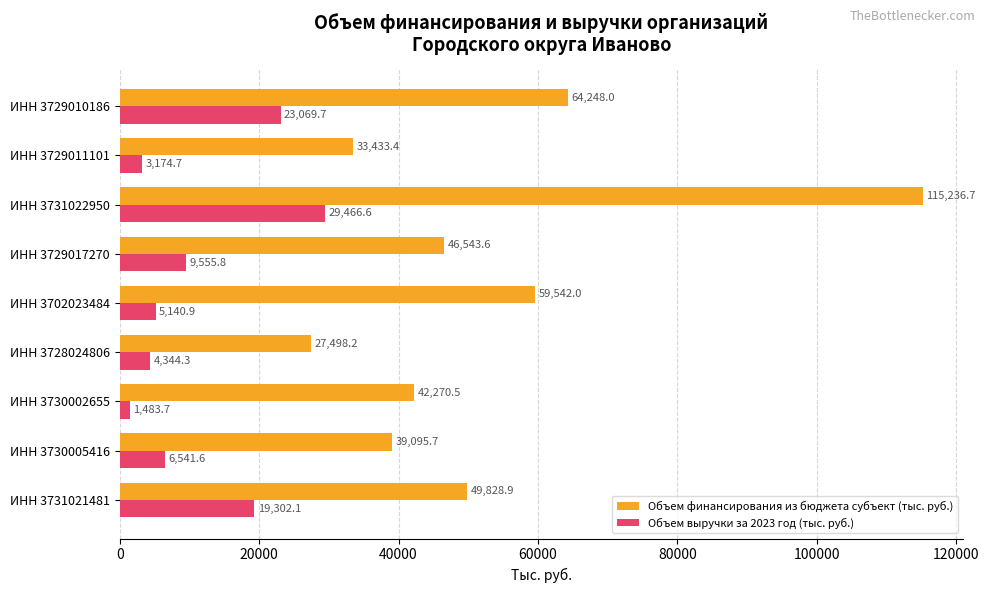

List the series in order of their overall mean, lowest first.

Объем выручки за 2023 год (тыс. руб.), Объем финансирования из бюджета субъект (тыс. руб.)